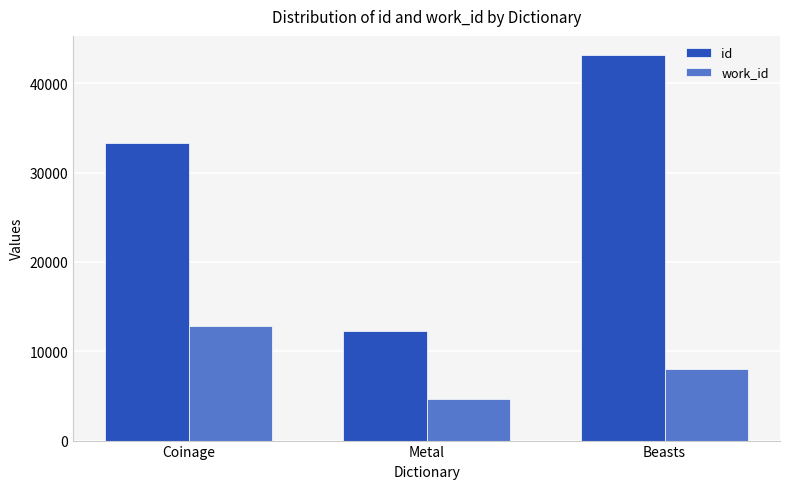

Are the bars horizontal?

No